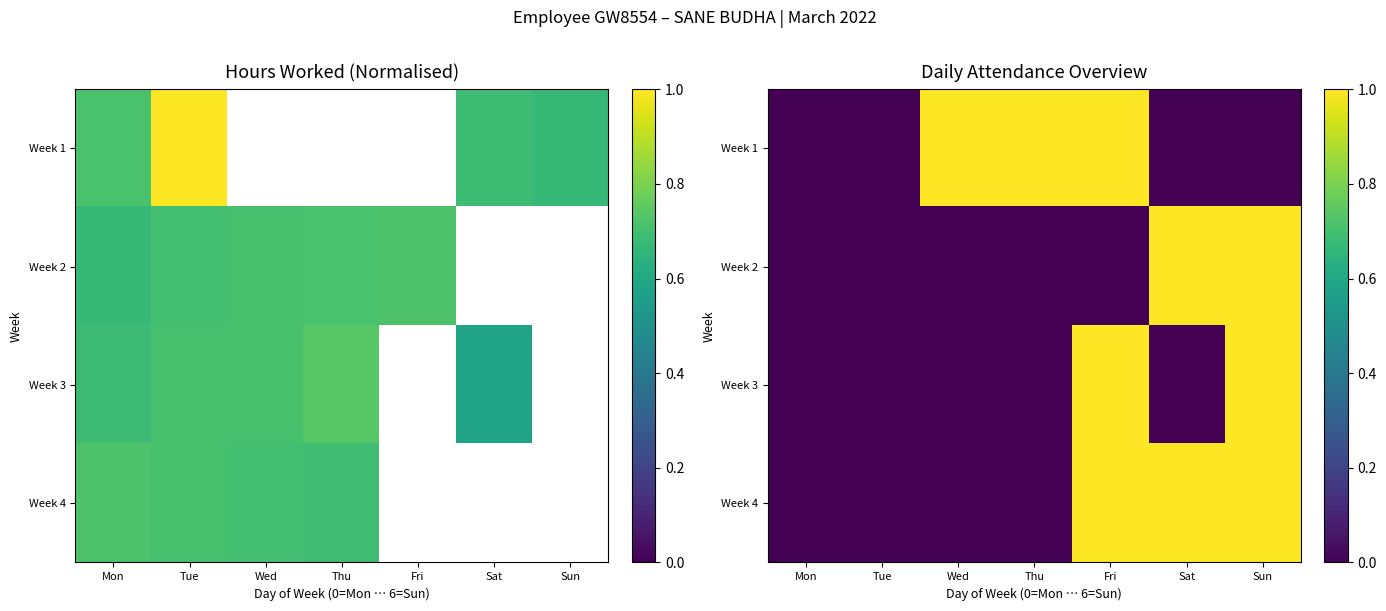

What is the difference between the Week 1 values at Thu and Mon?

1